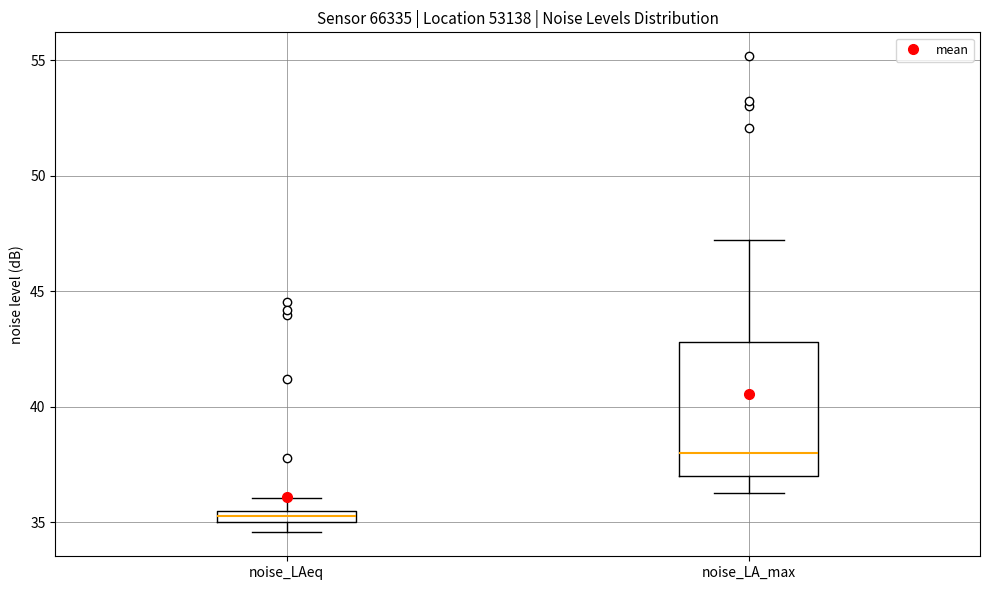

Which box is the tallest, from its lower edge to its upper edge?

noise_LA_max